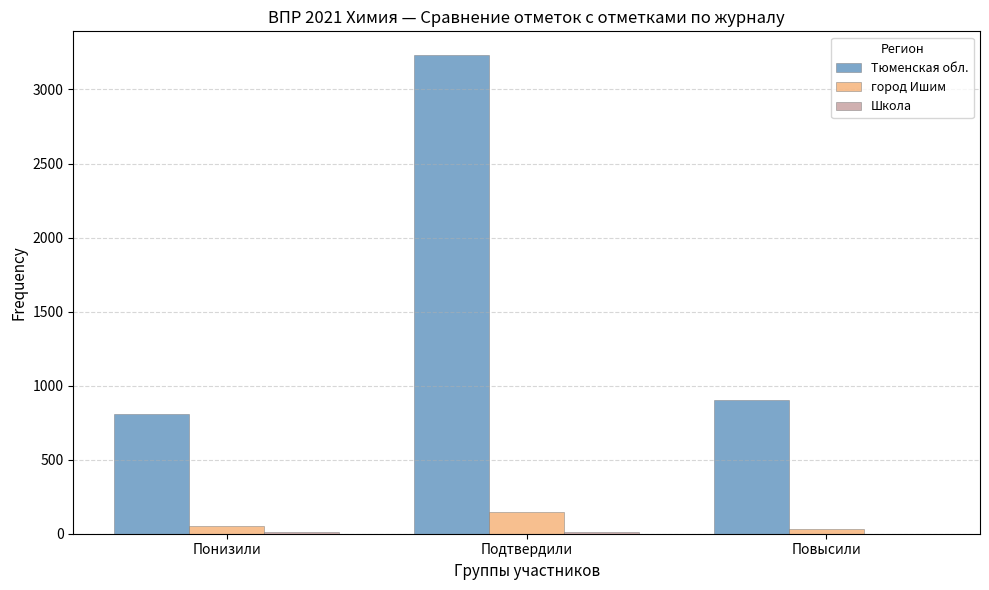

What is the highest value of the город Ишим series?

146